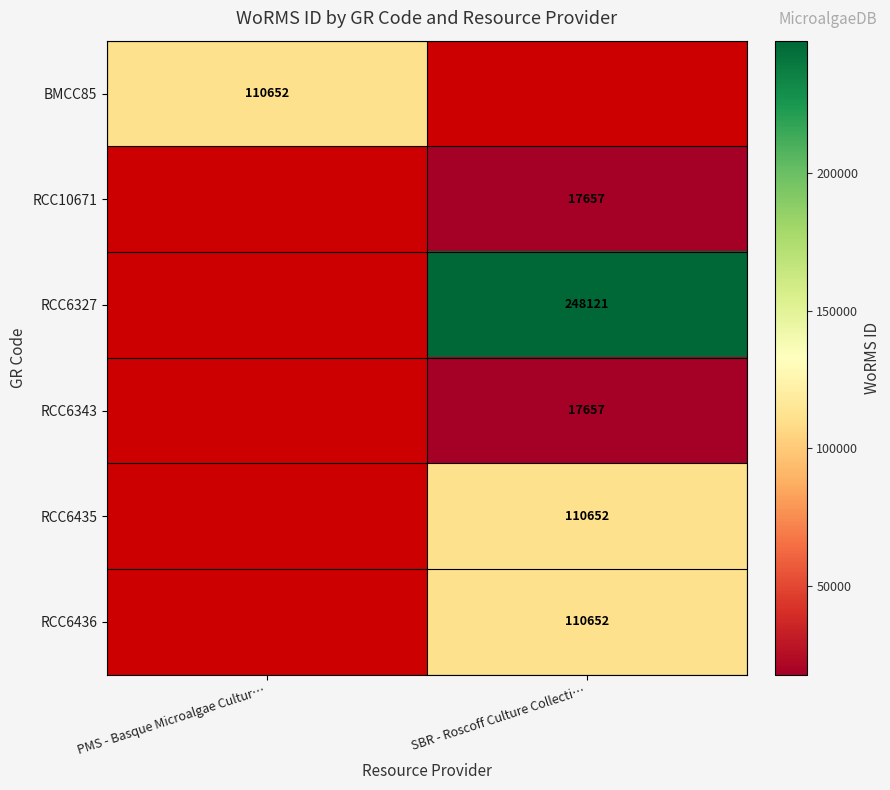

The RCC6343 series shows 27751 at SBR - Roscoff Culture Collecti…. True or false?

False